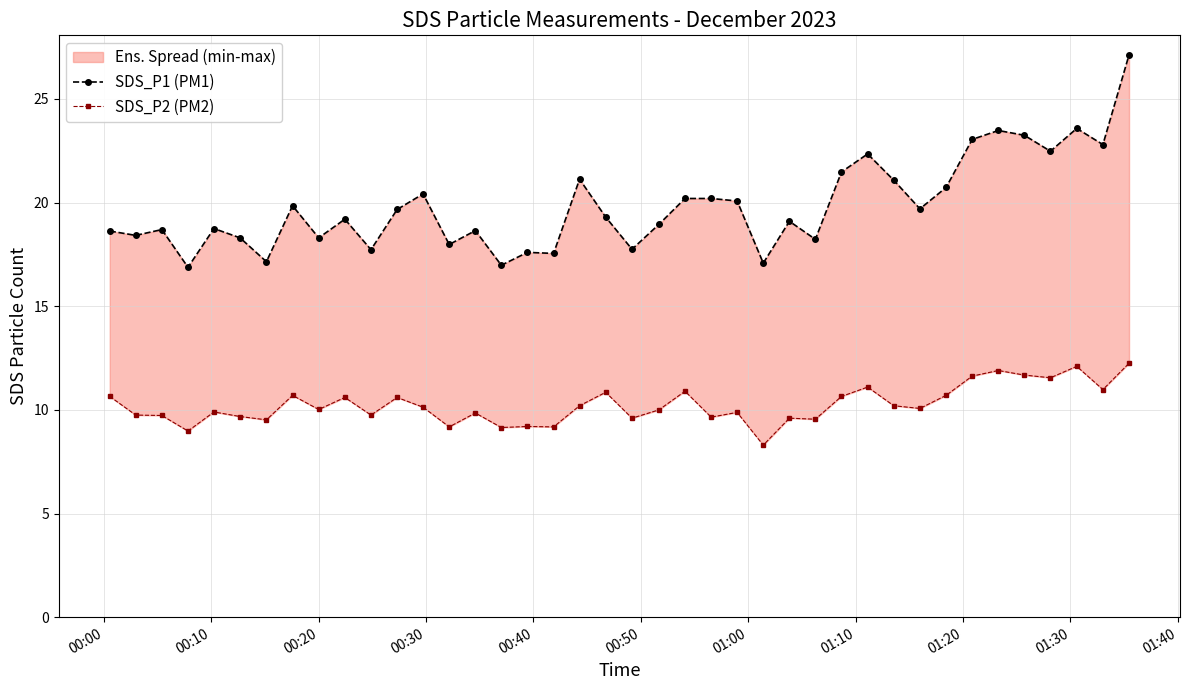

True or false: SDS_P2 (PM2) and SDS_P1 (PM1) cross at least once.

False